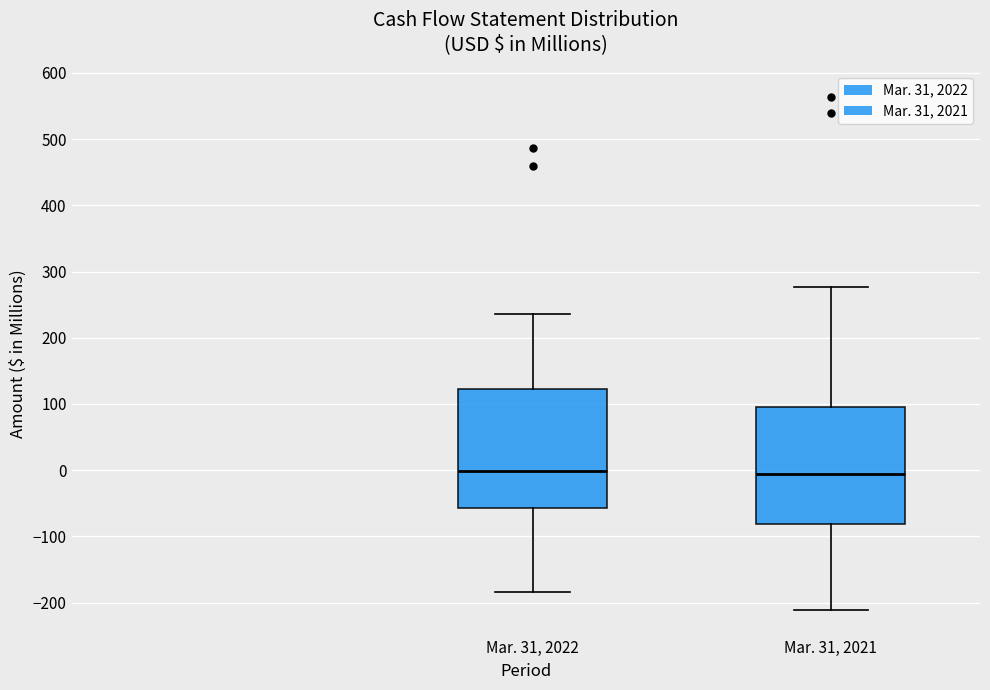

Reading left to right, transcribe this box plot: for each box, give where its median line is, the range the box spans, and where its two whiskers end, as read against the y-axis. The values are not printed on the chart, so give them approximately, as read against the axis.

Mar. 31, 2022: median 0, box -60 to 120, whiskers -180 to 240
Mar. 31, 2021: median 0, box -80 to 100, whiskers -210 to 280